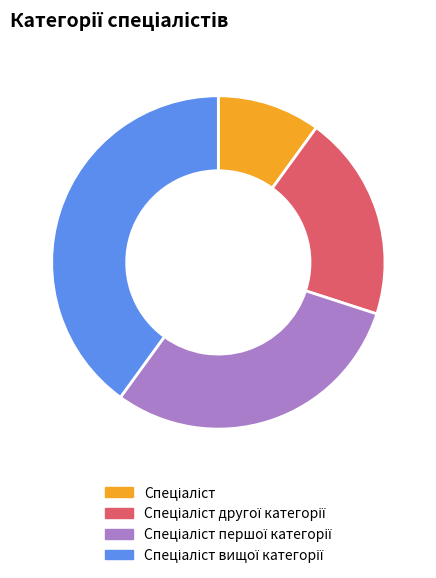

Does any single category account for the majority?

No